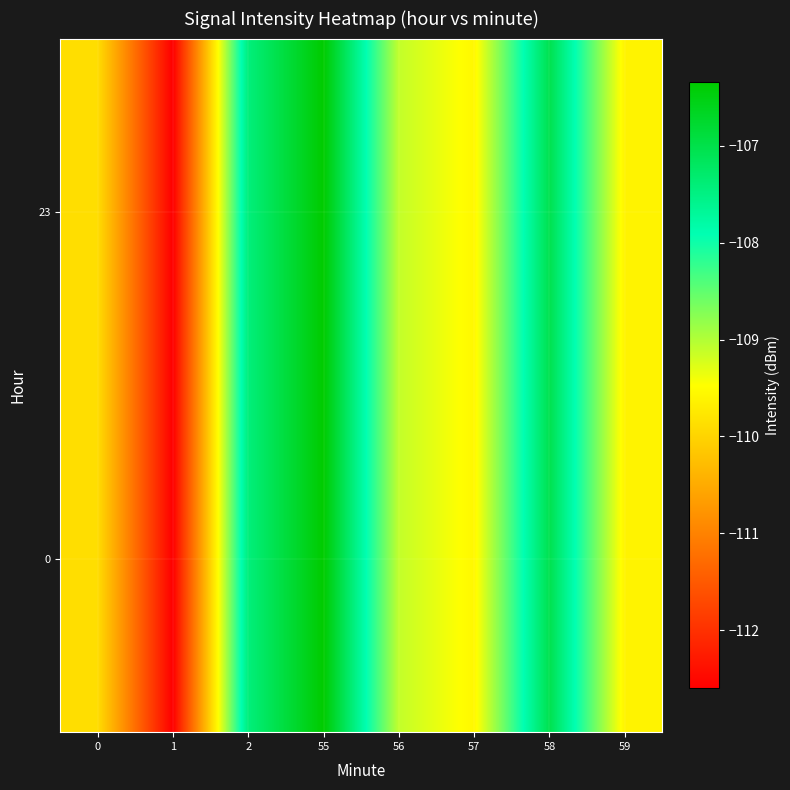

Rank the series at 0 from lowest to highest value.

0, 23